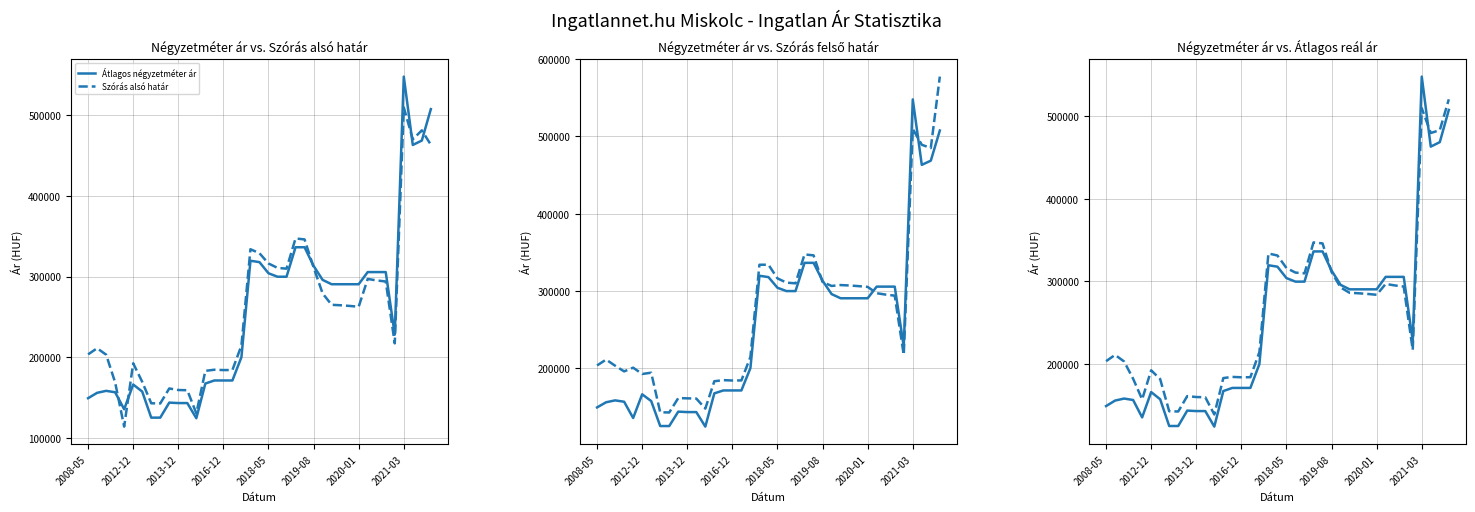

How many intersections are there between Szórás alsó határ and Átlagos négyzetméter ár?

5